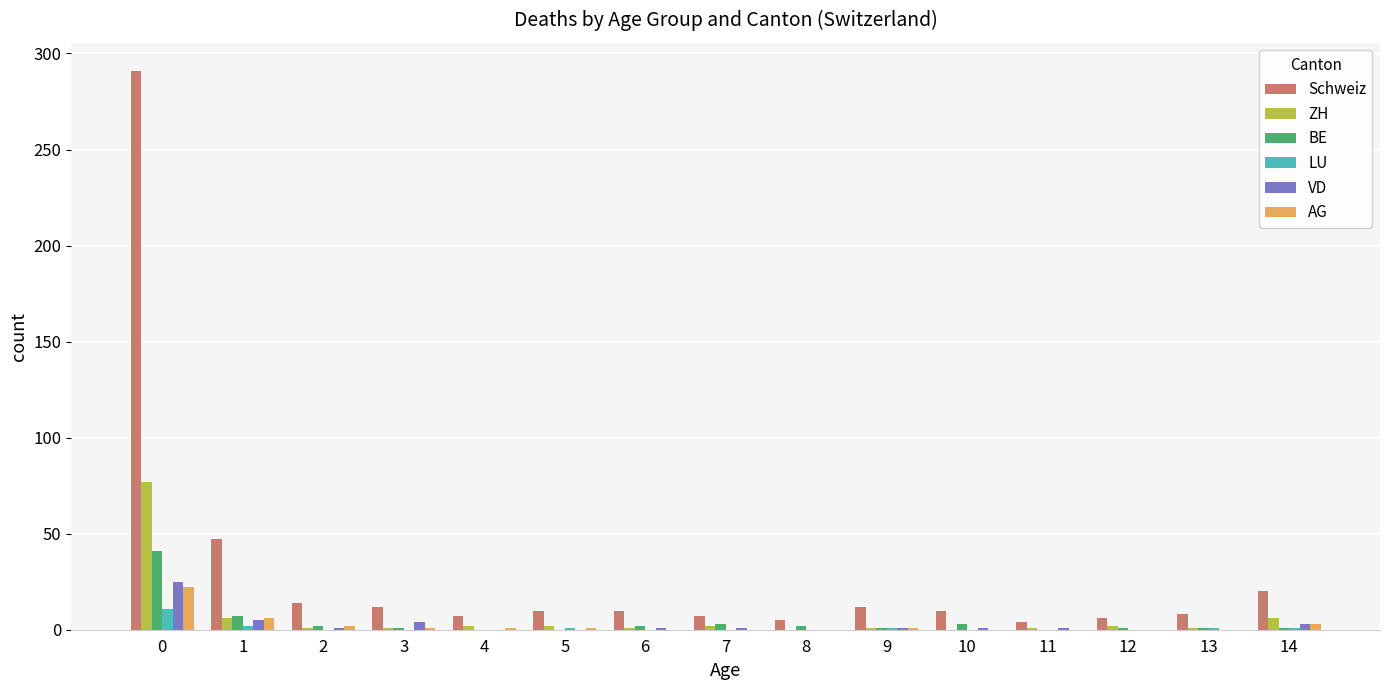

The ZH series shows 2 at 7. True or false?

True